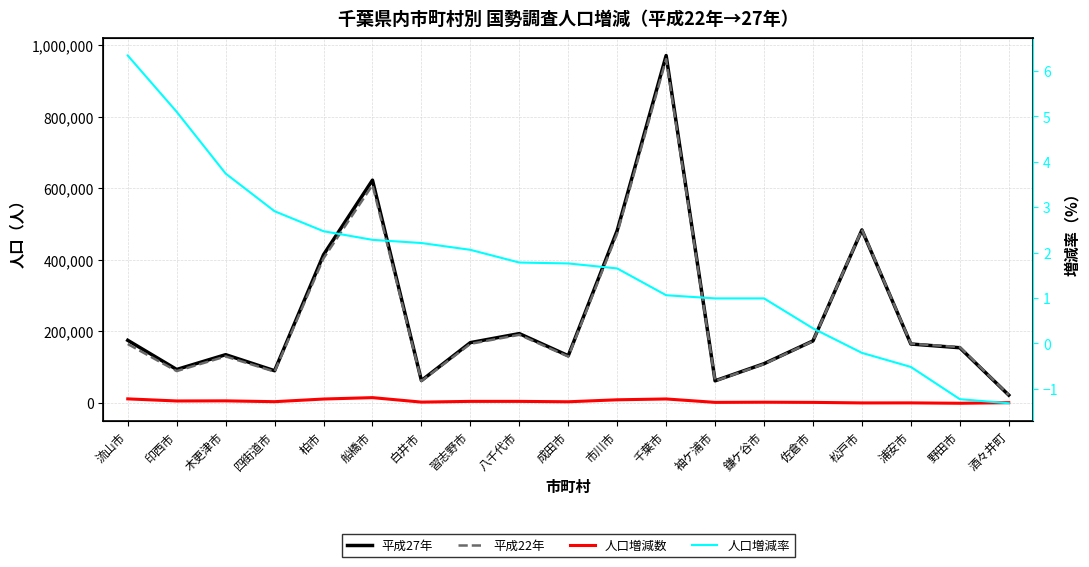

Reading left to right, transcribe all the data shown in this chart.

平成27年: 174373.0	92670.0	134141.0	89245.0	413954.0	622890.0	61674.0	167909.0	193152.0	131190.0	481732.0	971882.0	60952.0	108917.0	172739.0	483480.0	164024.0	153583.0	20955.0
平成22年: 163984.0	88176.0	129312.0	86726.0	404012.0	609040.0	60345.0	164530.0	189781.0	128933.0	473919.0	961749.0	60355.0	107853.0	172183.0	484457.0	164877.0	155491.0	21234.0
人口増減数: 10389.0	4494.0	4829.0	2519.0	9942.0	13850.0	1329.0	3379.0	3371.0	2257.0	7813.0	10133.0	597.0	1064.0	556.0	-977.0	-853.0	-1908.0	-279.0
人口増減率: 6.3	5.1	3.7	2.9	2.5	2.3	2.2	2.1	1.8	1.8	1.6	1.1	1.0	1.0	0.3	-0.2	-0.5	-1.2	-1.3